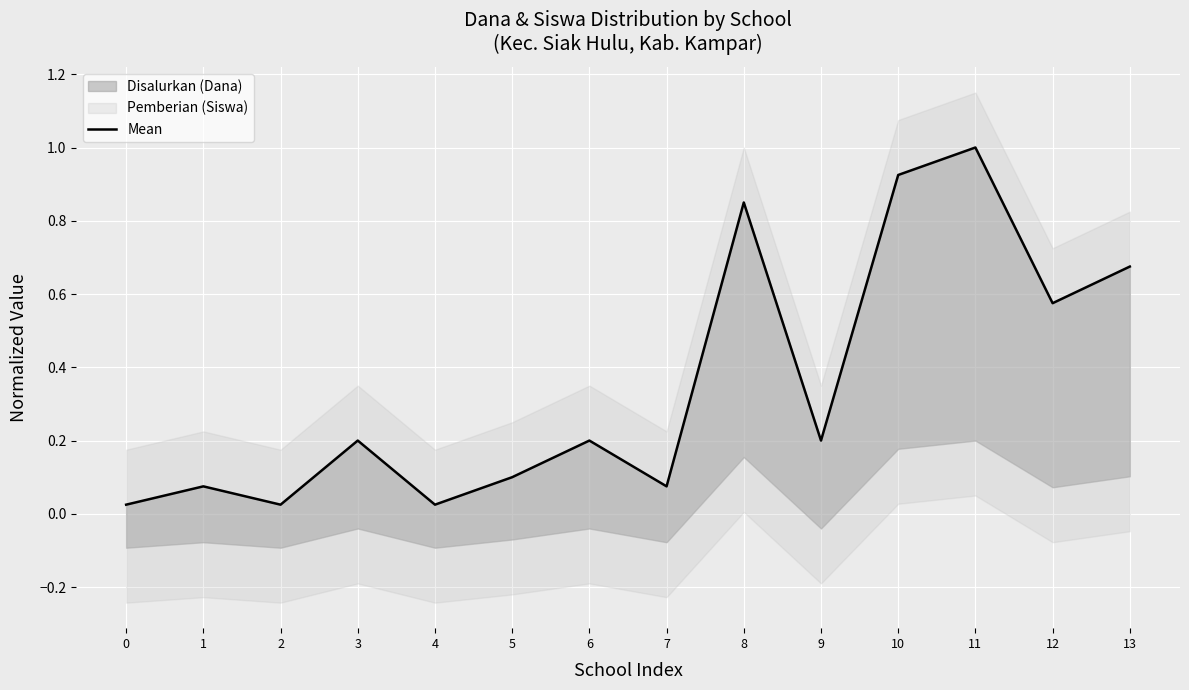

What is the sum of all values?

5.0